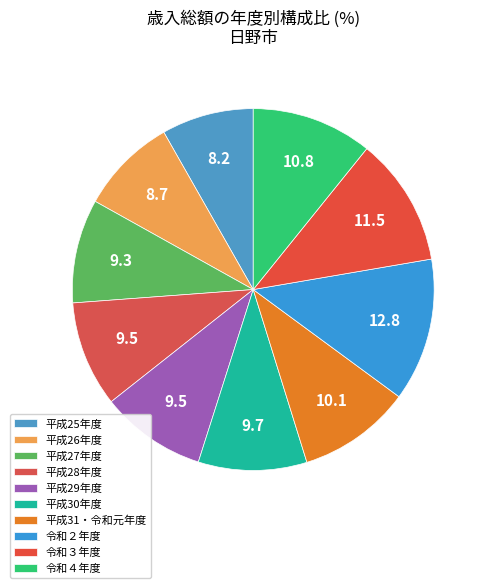

To the nearest percent, what portion does 平成27年度 represent?

9%